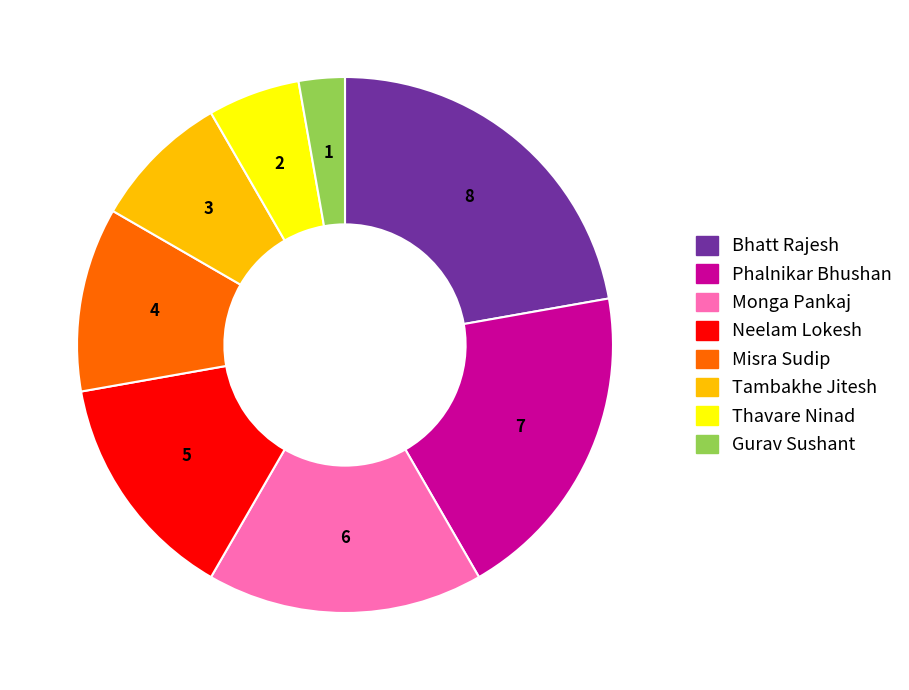

How many segments does this pie chart have?

8